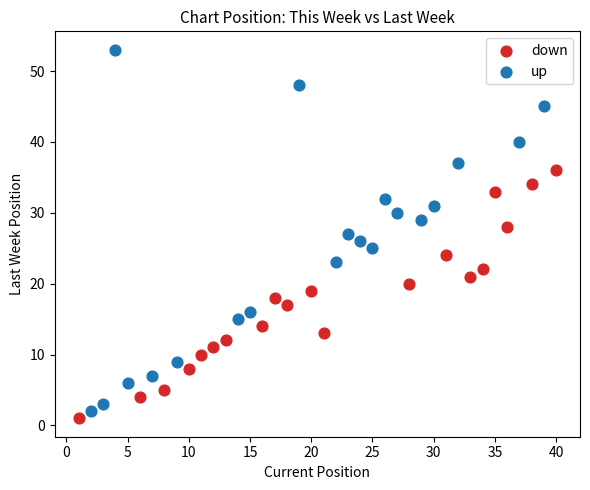

Which series has the largest Y range (max minus min)?

up